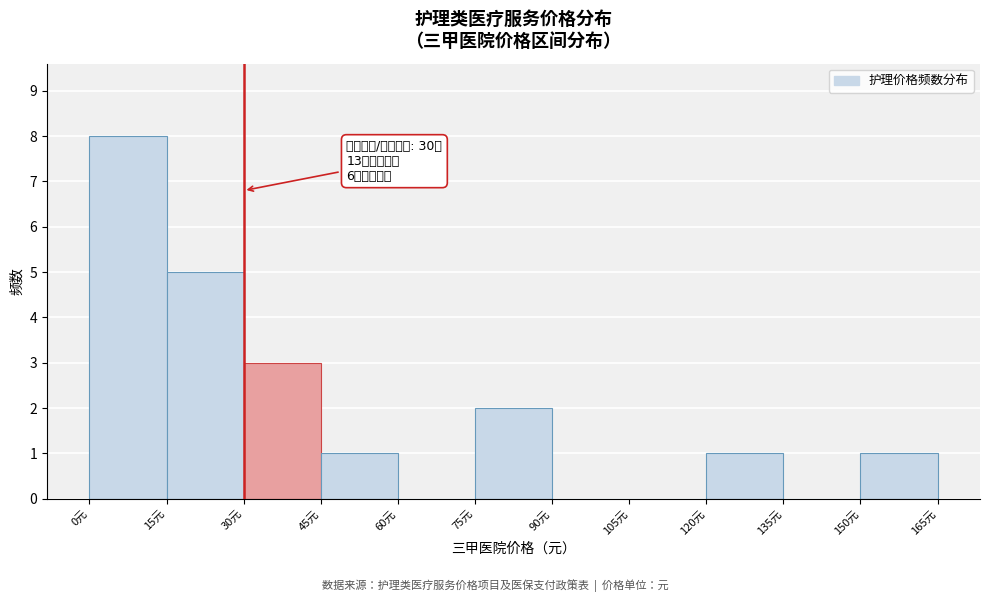

Over which range of the x-axis is the bar tallest?

0 to 15